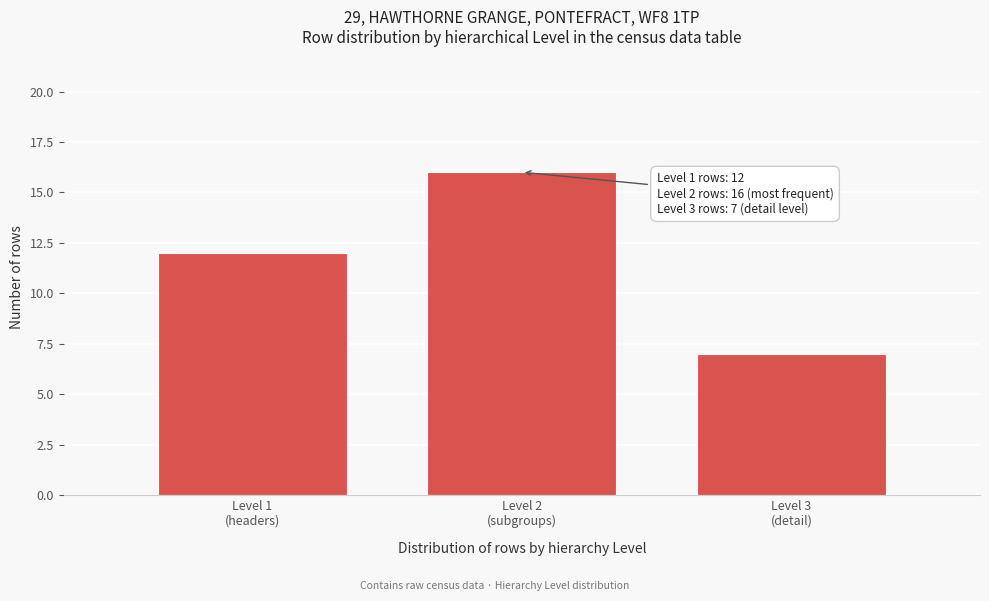

Reading right to left, extract all data points from this chart.

7	16	12